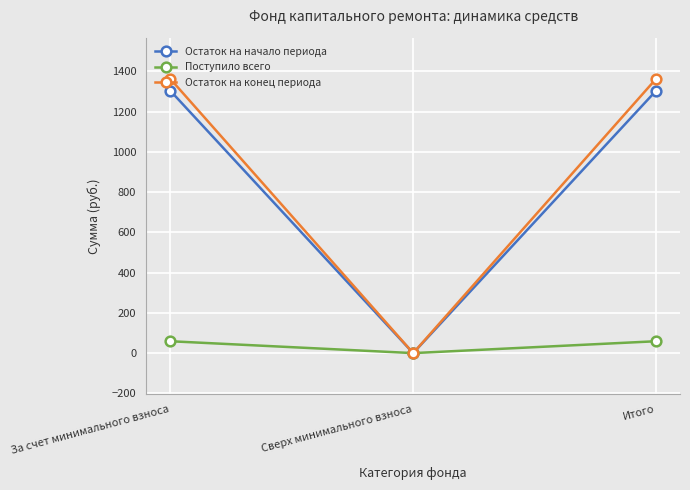

What is the difference between the Остаток на начало периода values at Сверх минимального взноса and Итого?

1303.5